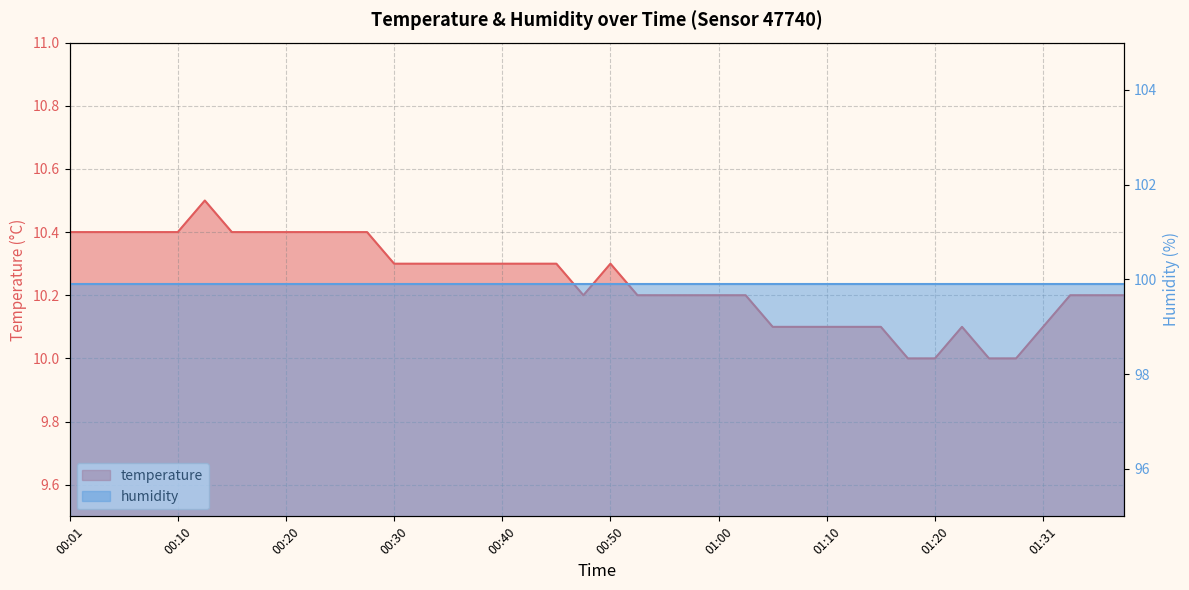

What is the ratio of the value at 00:47 to the value at 01:23?

1.0